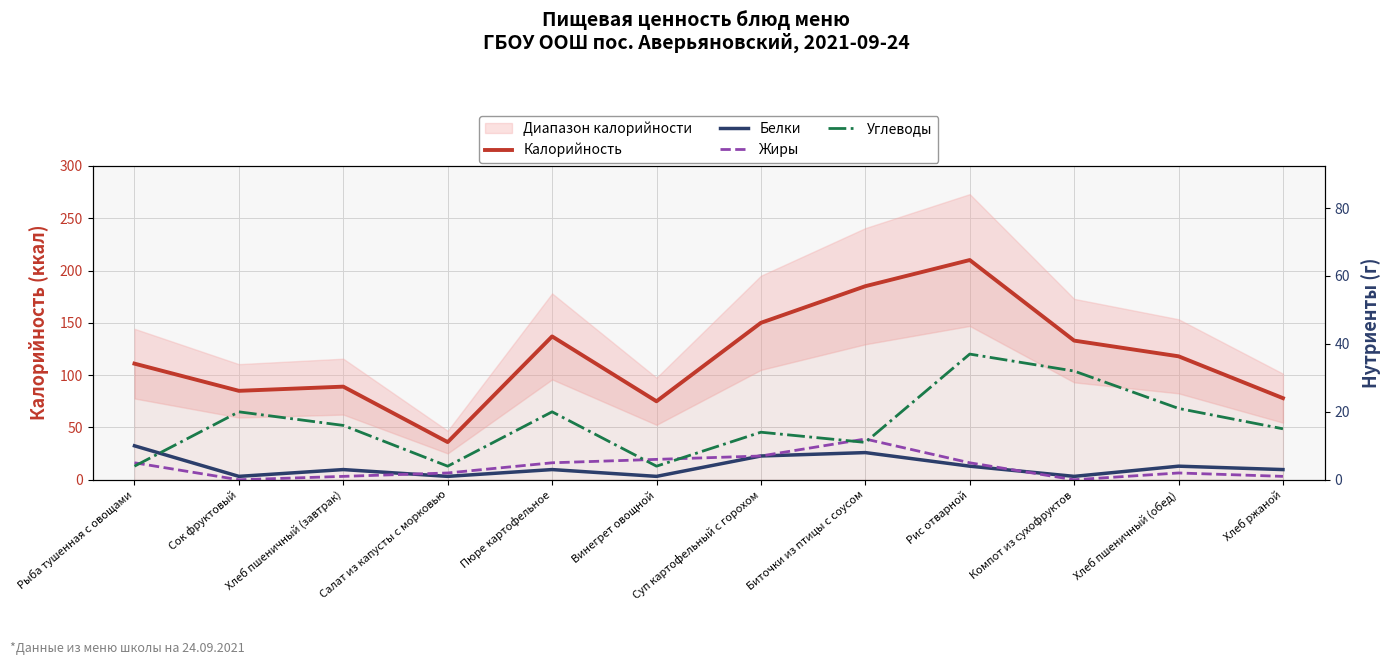

True or false: Калорийность and Белки intersect in this chart.

False